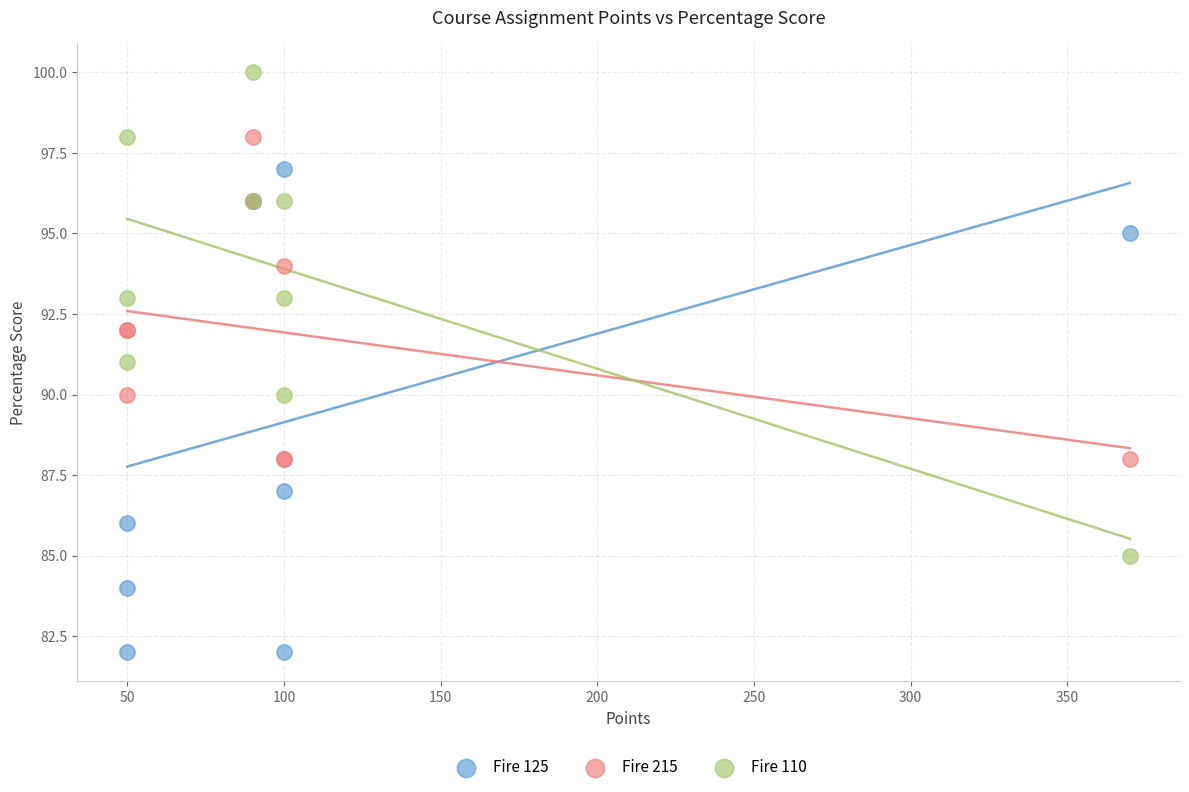

Which series contains the lowest Y value?

Fire 125